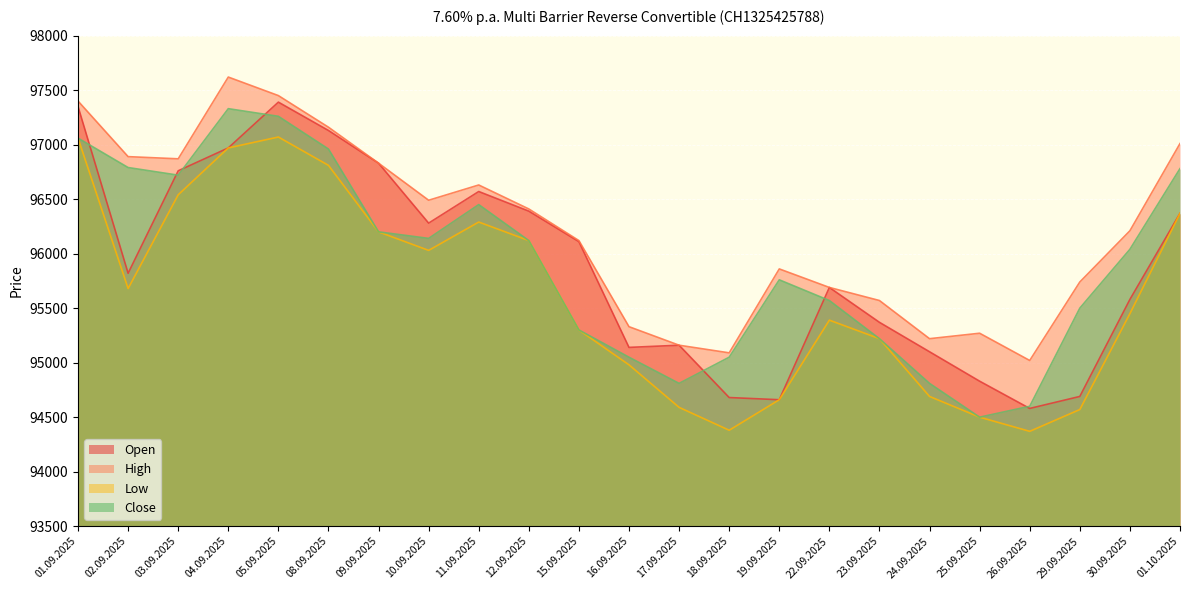

What is the value of the Low point at the 9th from the left?

96290